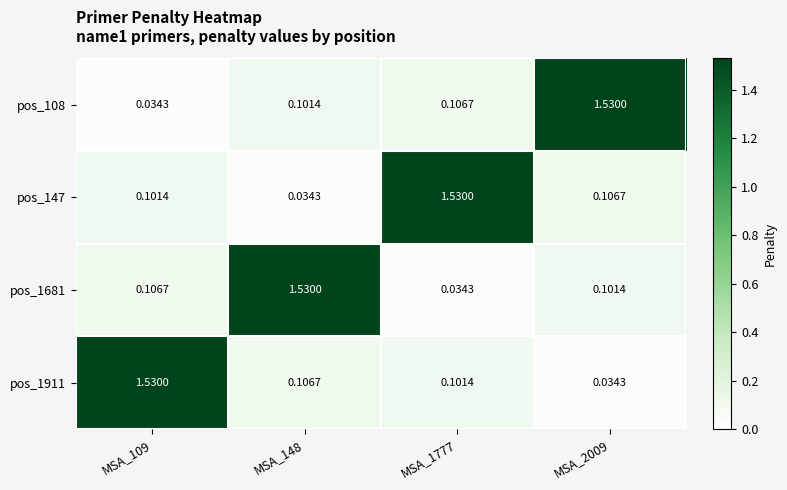

Rank the series at MSA_148 from highest to lowest value.

pos_1681, pos_1911, pos_108, pos_147